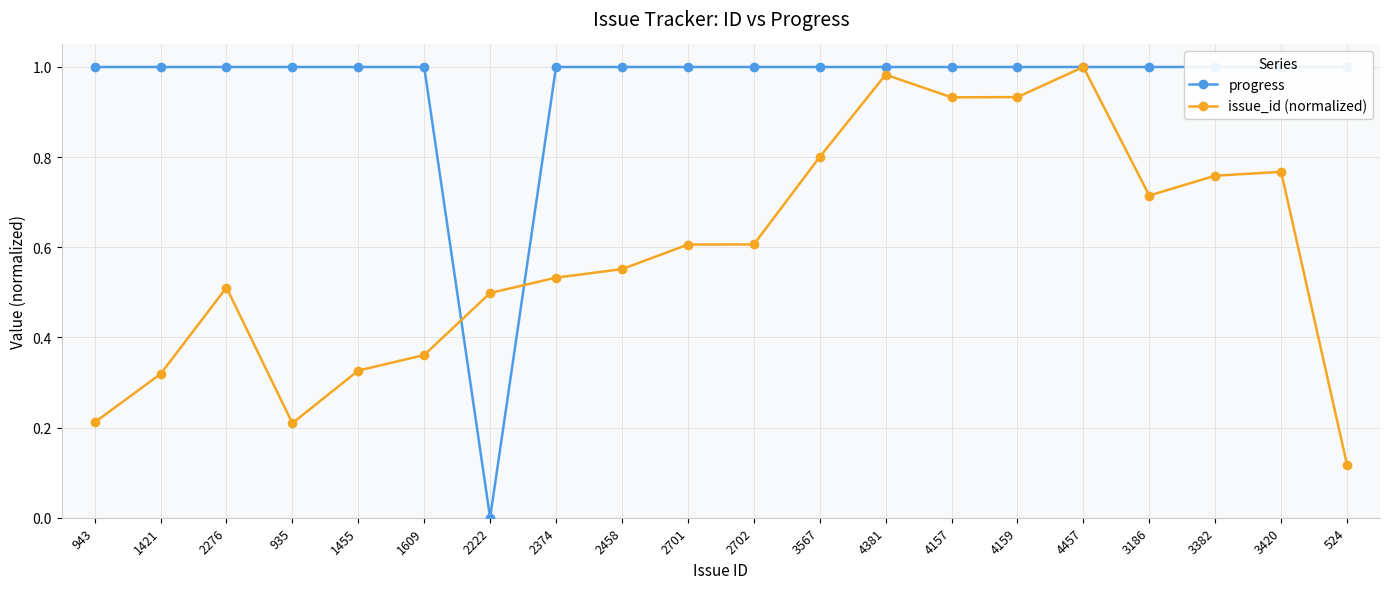

At which category is the sum across all series the highest?

4457